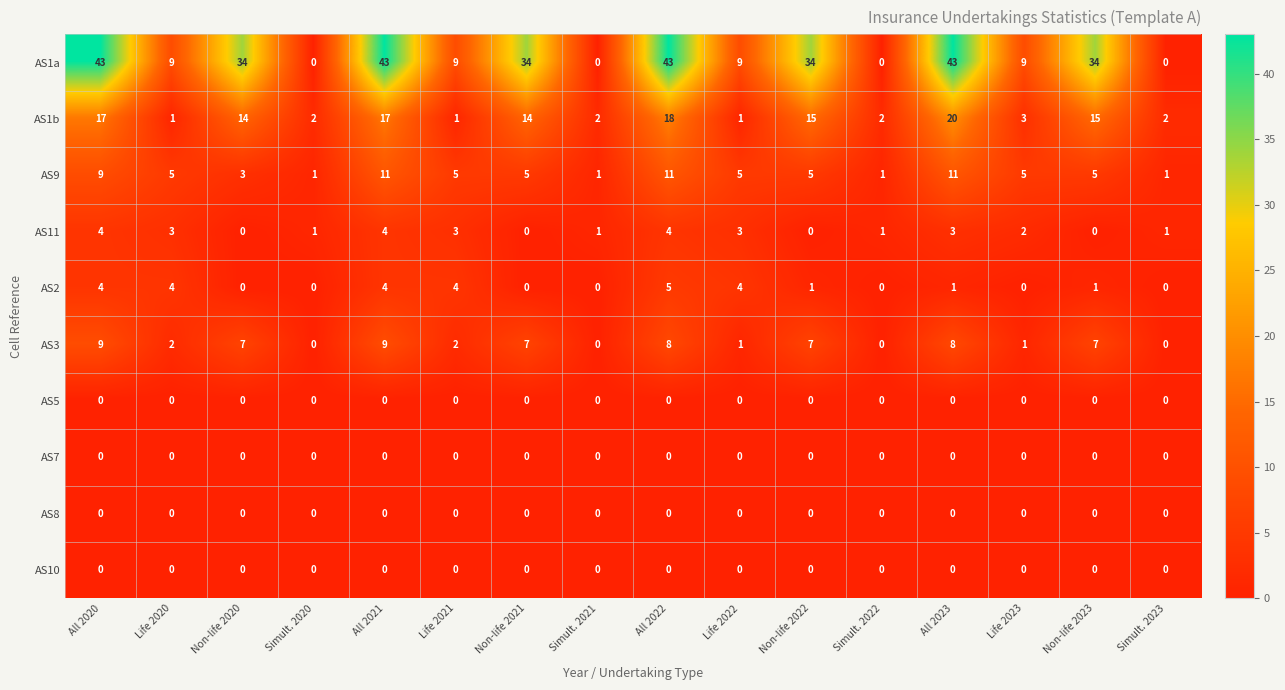

Read the AS1b value at Non-life 2022, to the nearest 5.

15